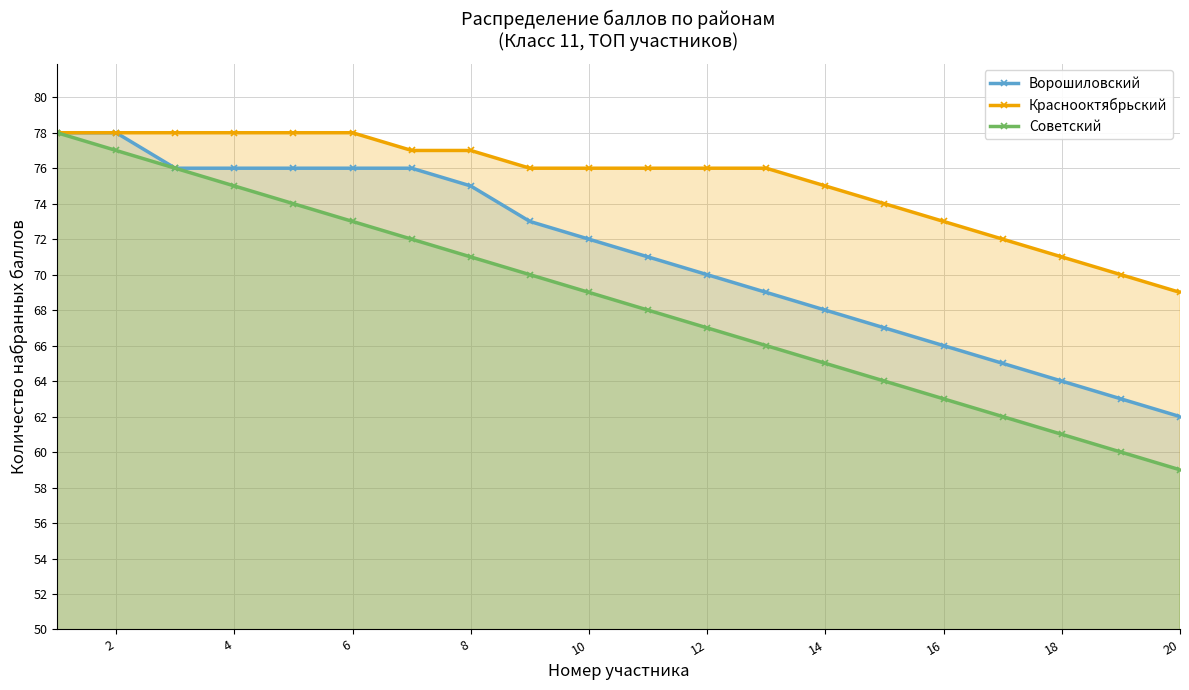

What is the maximum value shown in the chart?

78